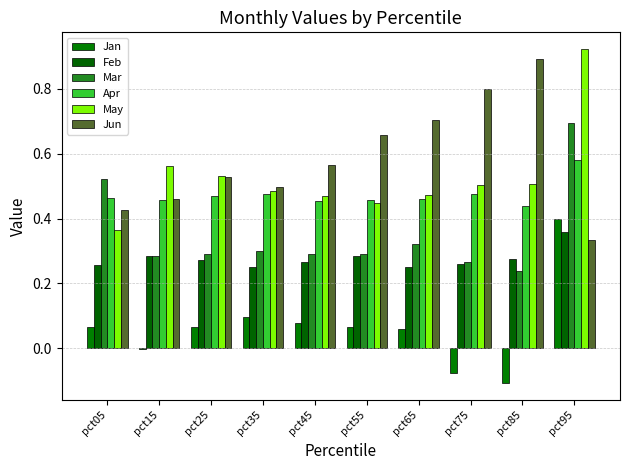

Which series has the largest range (max minus min)?

Jun